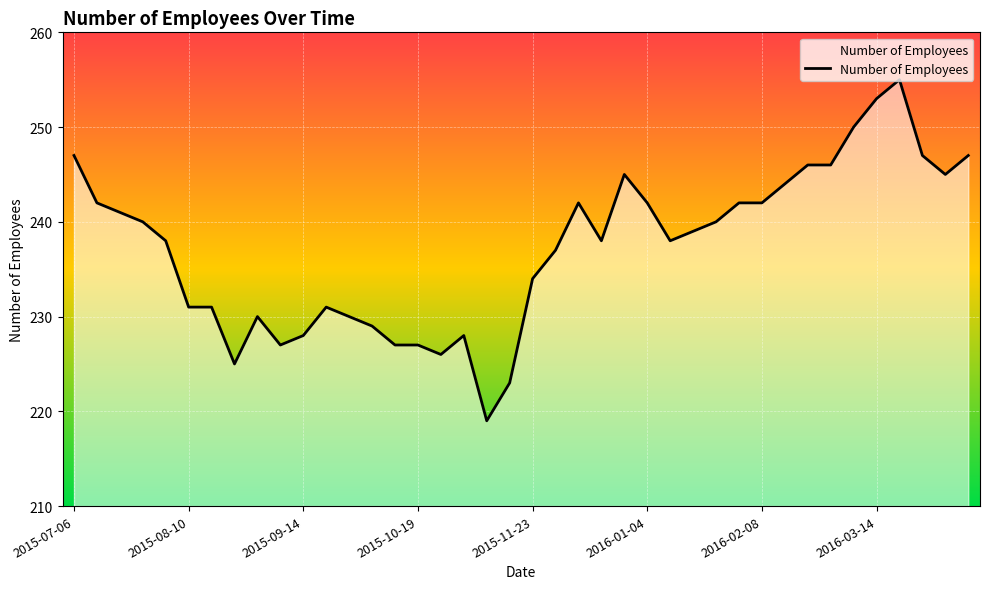

What is the maximum value shown in the chart?

255